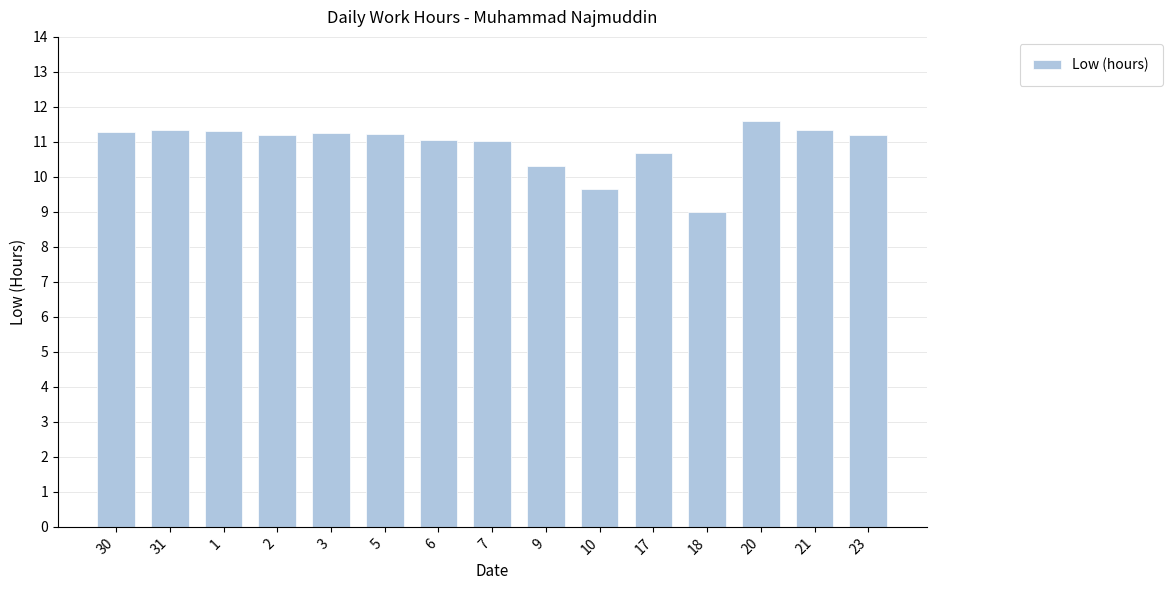

What is the label of the 14th bar from the right?

31